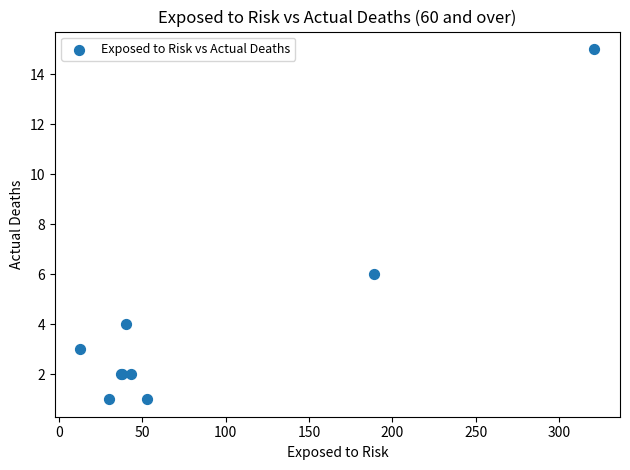

What Y value in the scatter plot is closest to 8?

6